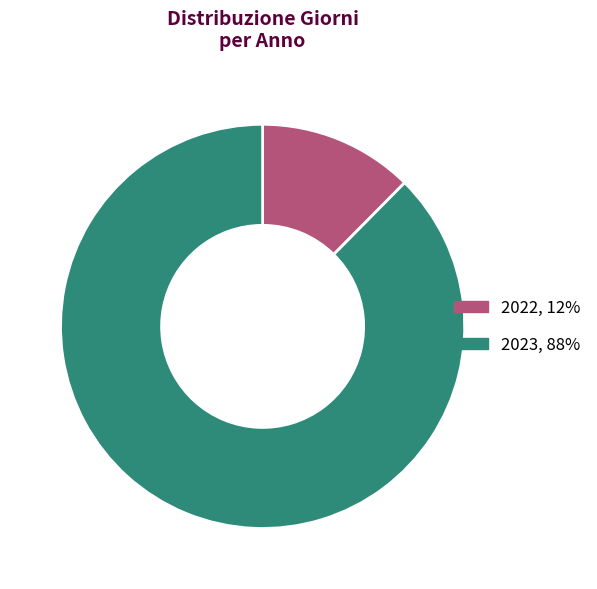

Which has a higher value, 2022, 12% or 2023, 88%?

2023, 88%